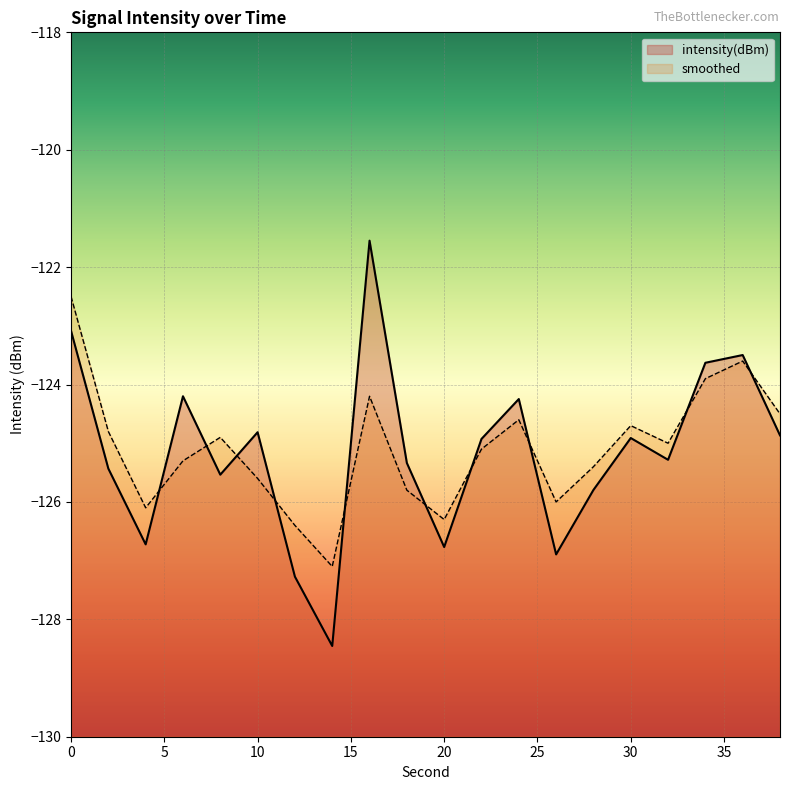

Rank the series by their average value, from highest to lowest.

smoothed, intensity(dBm)